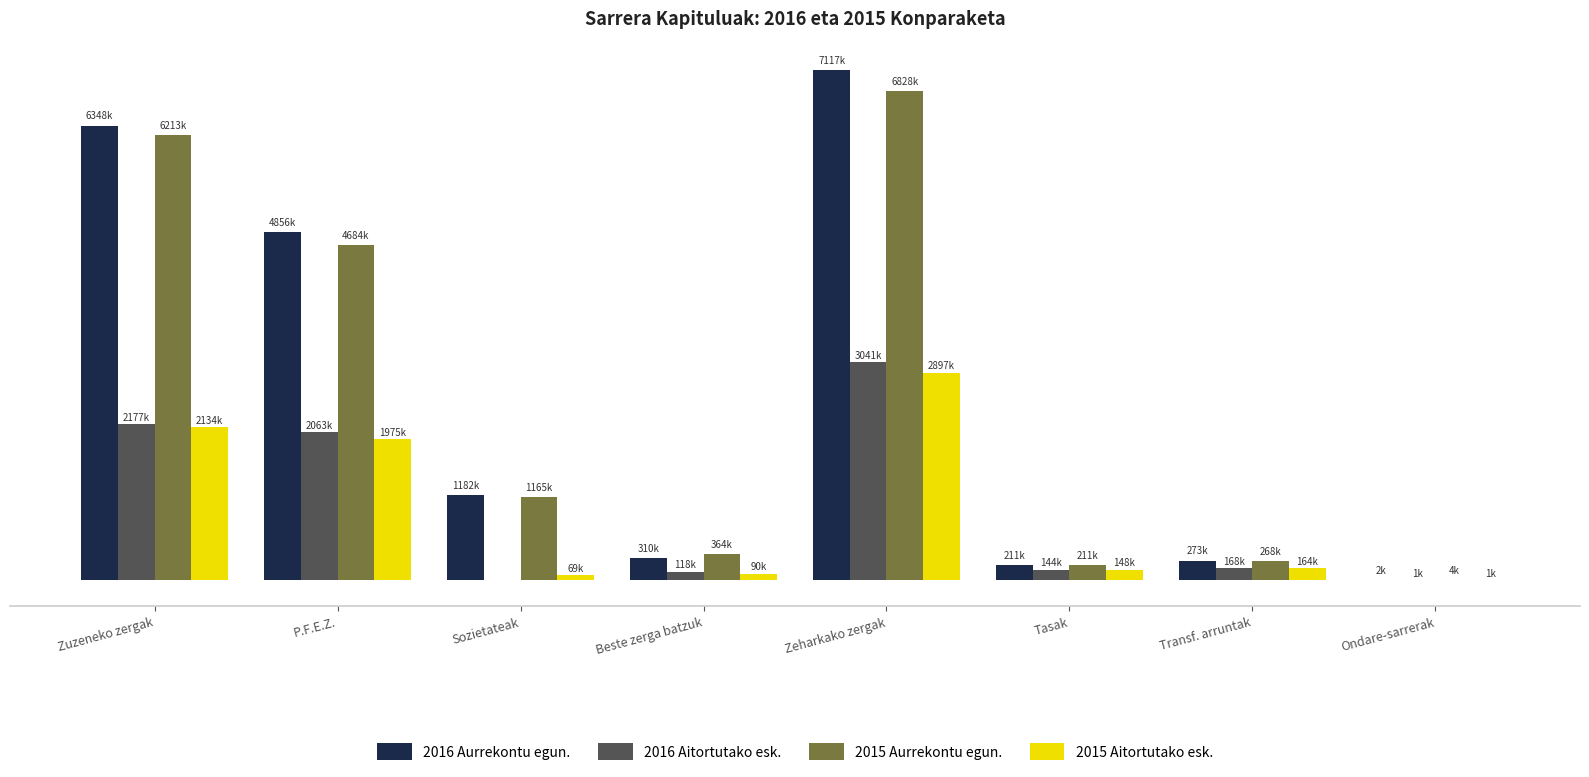

What are all the series names shown in the legend?

2016 Aurrekontu egun., 2016 Aitortutako esk., 2015 Aurrekontu egun., 2015 Aitortutako esk.